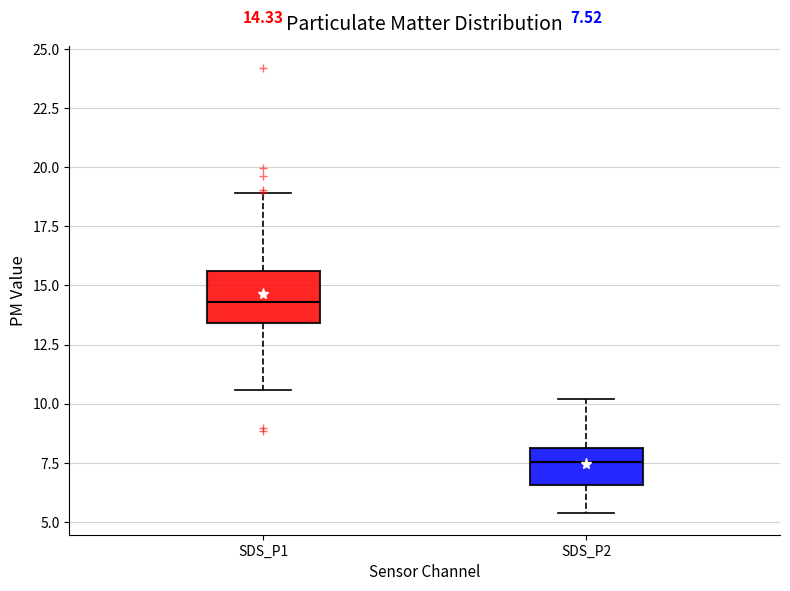

Which box is the tallest, from its lower edge to its upper edge?

SDS_P1